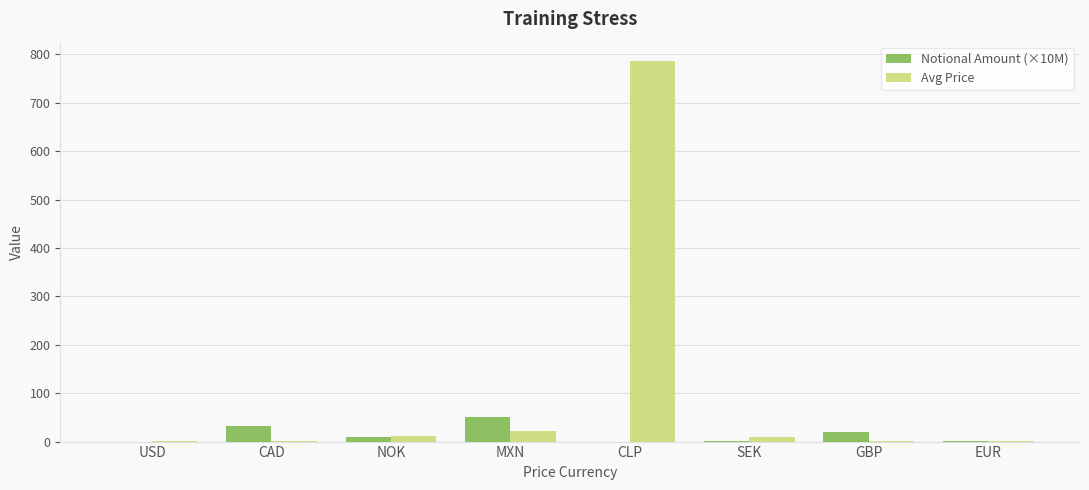

At which label does Notional Amount (×10M) reach its peak?

MXN